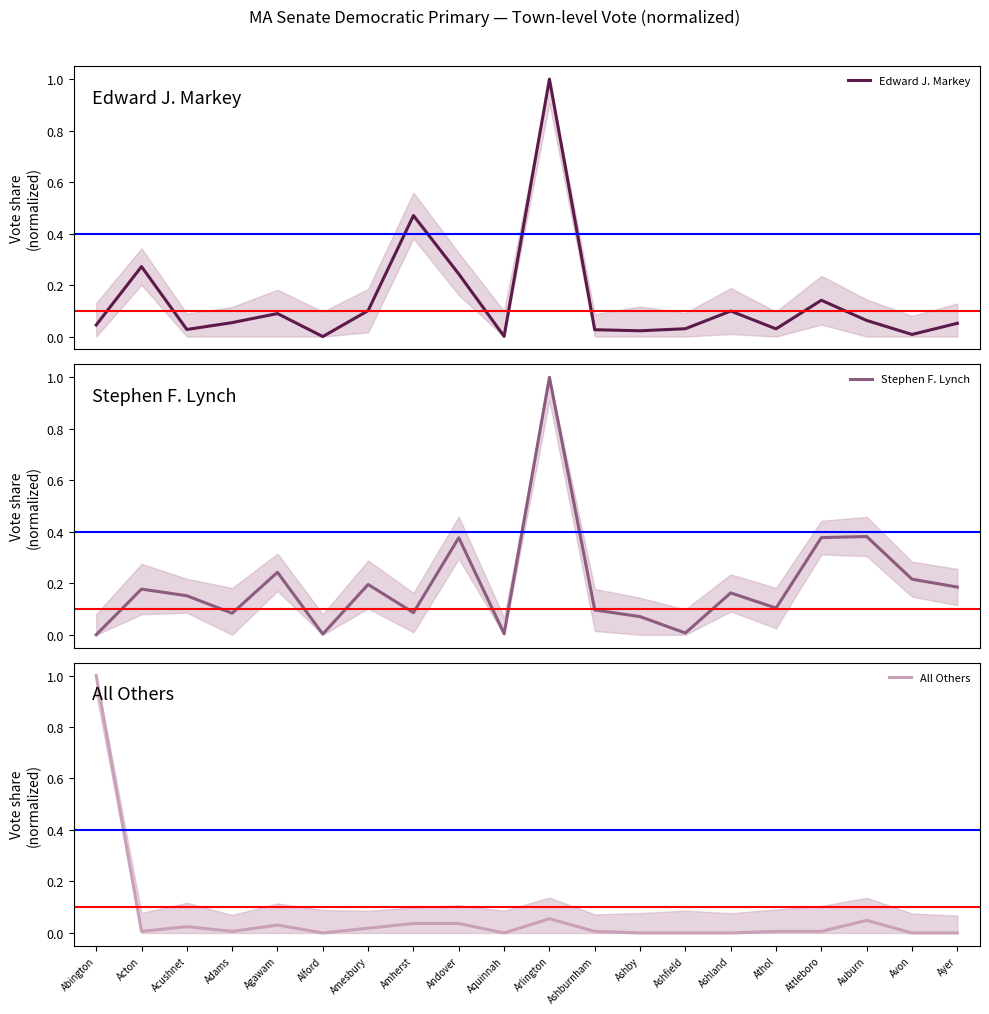

What is the sum of all Edward J. Markey values?

2.8